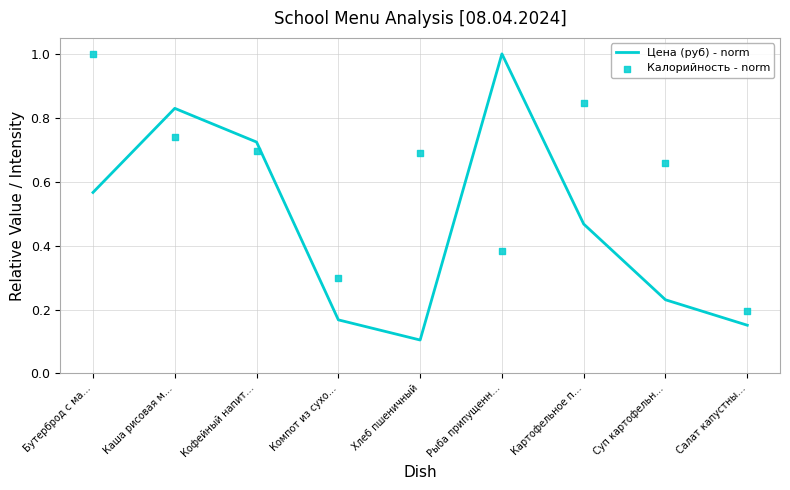

Which series has the largest Y range (max minus min)?

Цена (руб) - norm